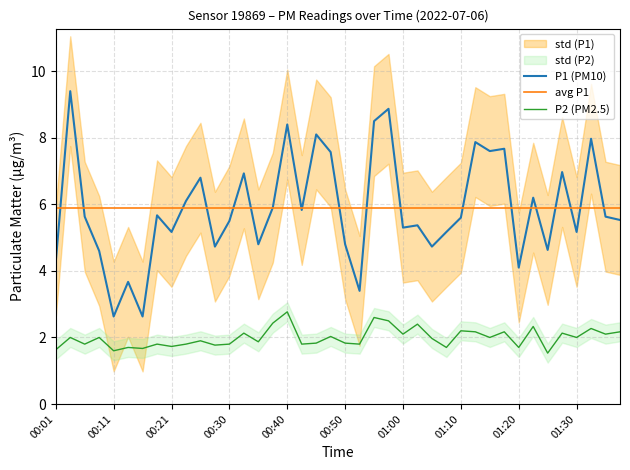

Does the chart display data point markers on the line(s)?

No